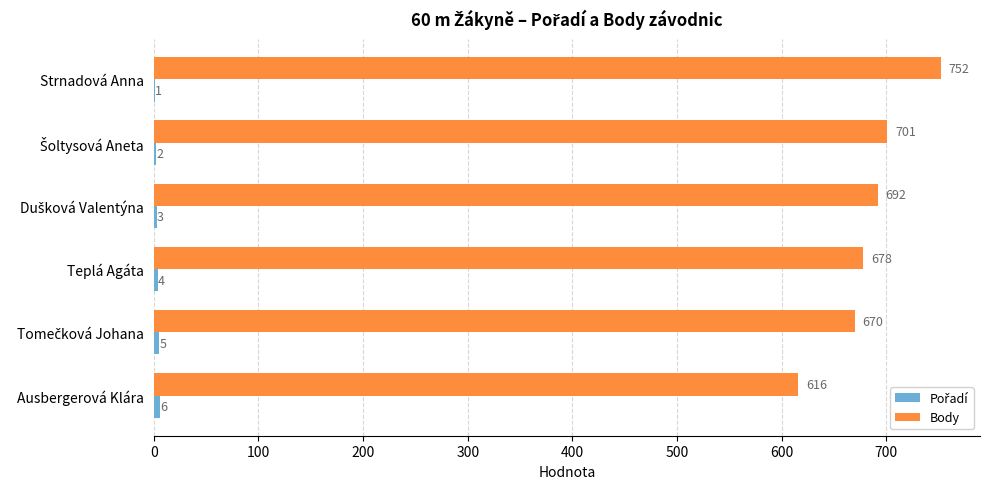

At which category is the sum across all series the highest?

Strnadová Anna